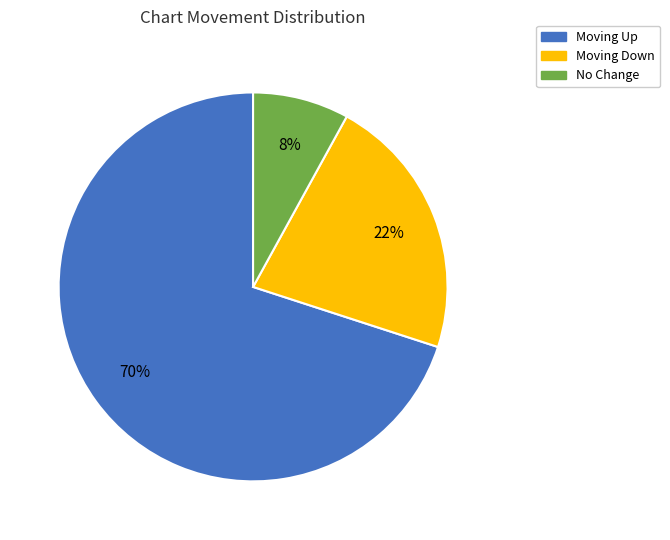

Is the sum of Moving Up and Moving Down greater than half?

Yes